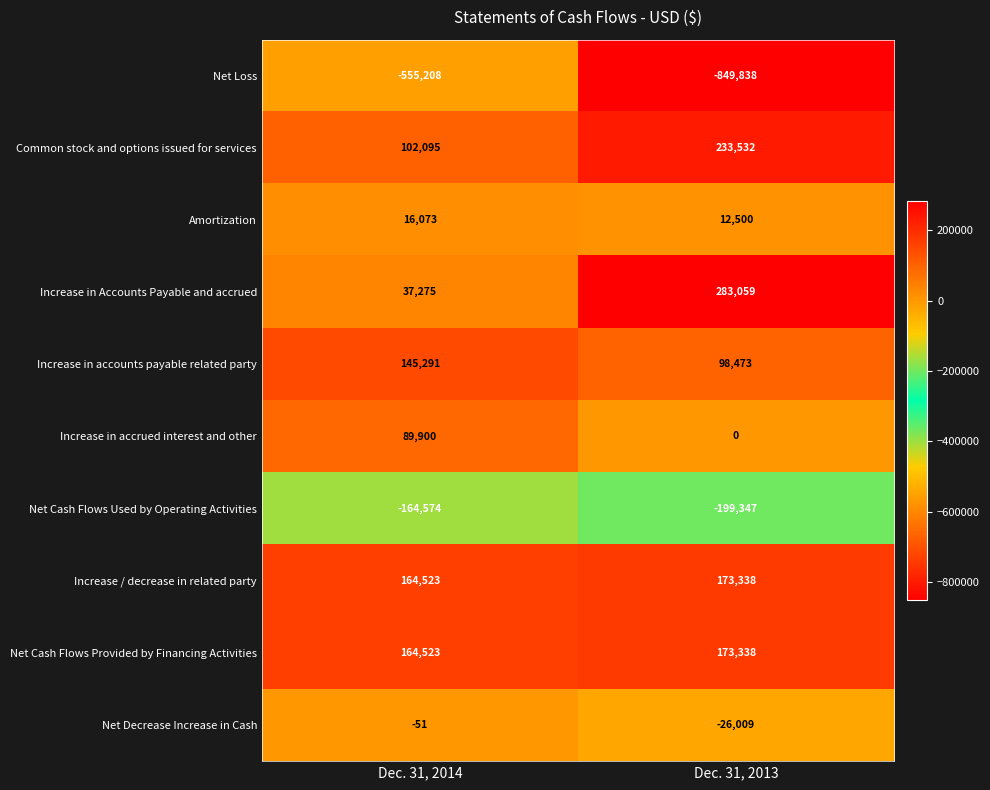

Count the number of data series in this chart.

10